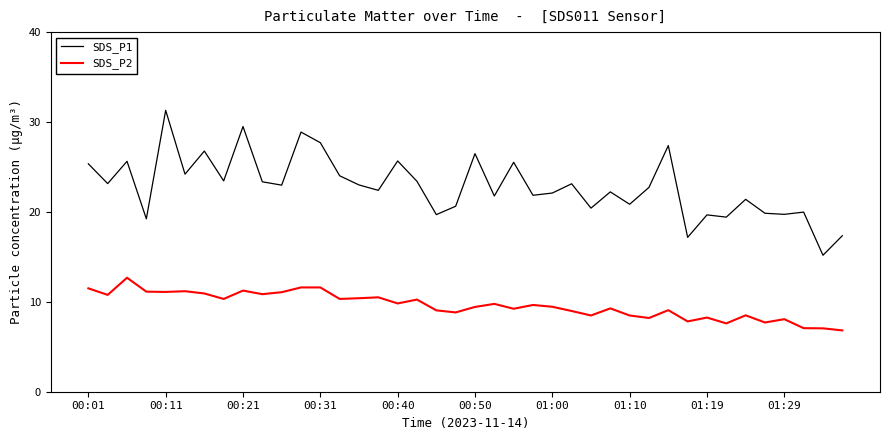

Which series has the largest total across all categories?

SDS_P1